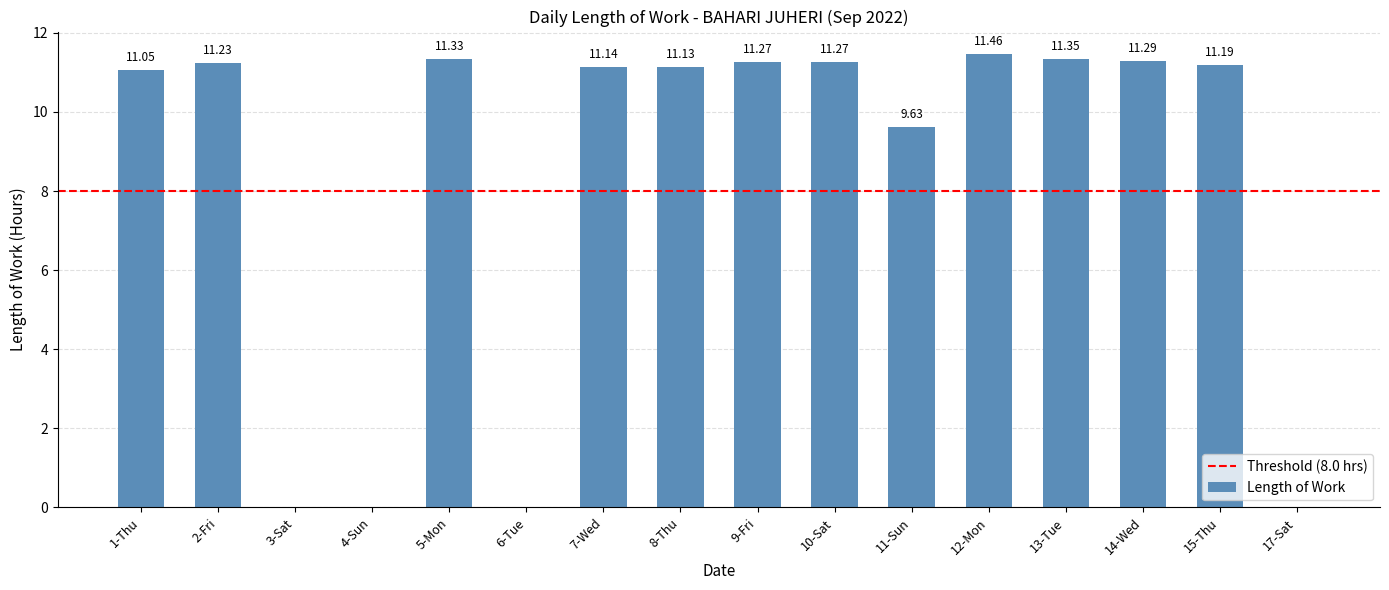

True or false: the data shows 5.0 at 6-Tue.

False